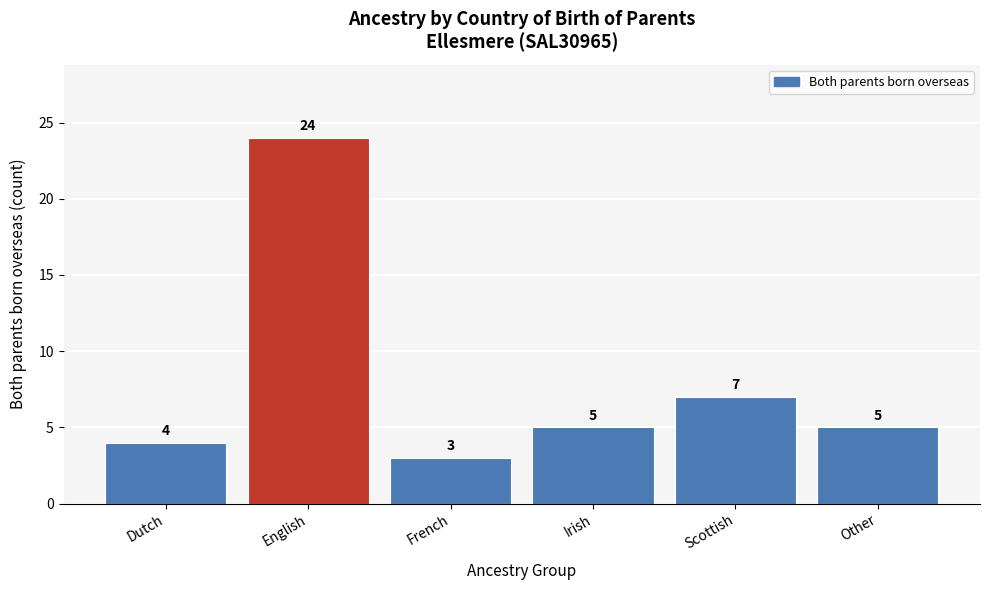

Reading right to left, list all the values displayed in this chart.

5	7	5	3	24	4